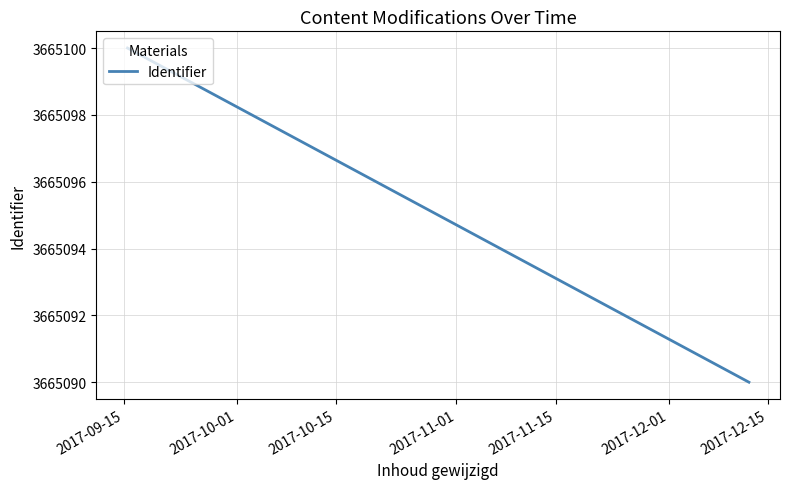

Which has a higher value, 2017-10-01 or 2017-09-15?

2017-09-15